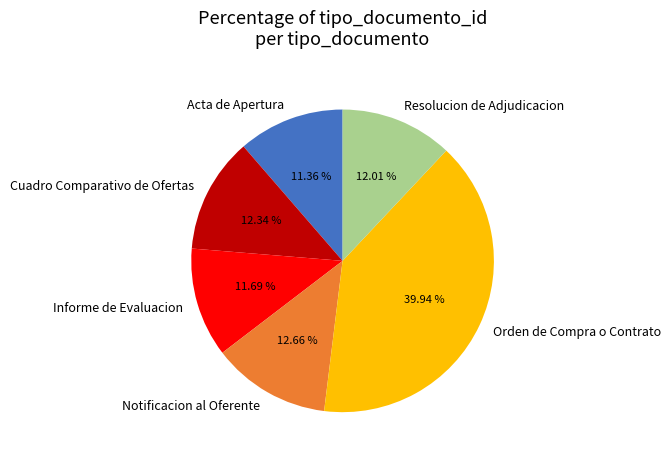

To the nearest percent, what is the combined percentage of Orden de Compra o Contrato and Notificacion al Oferente?

53%